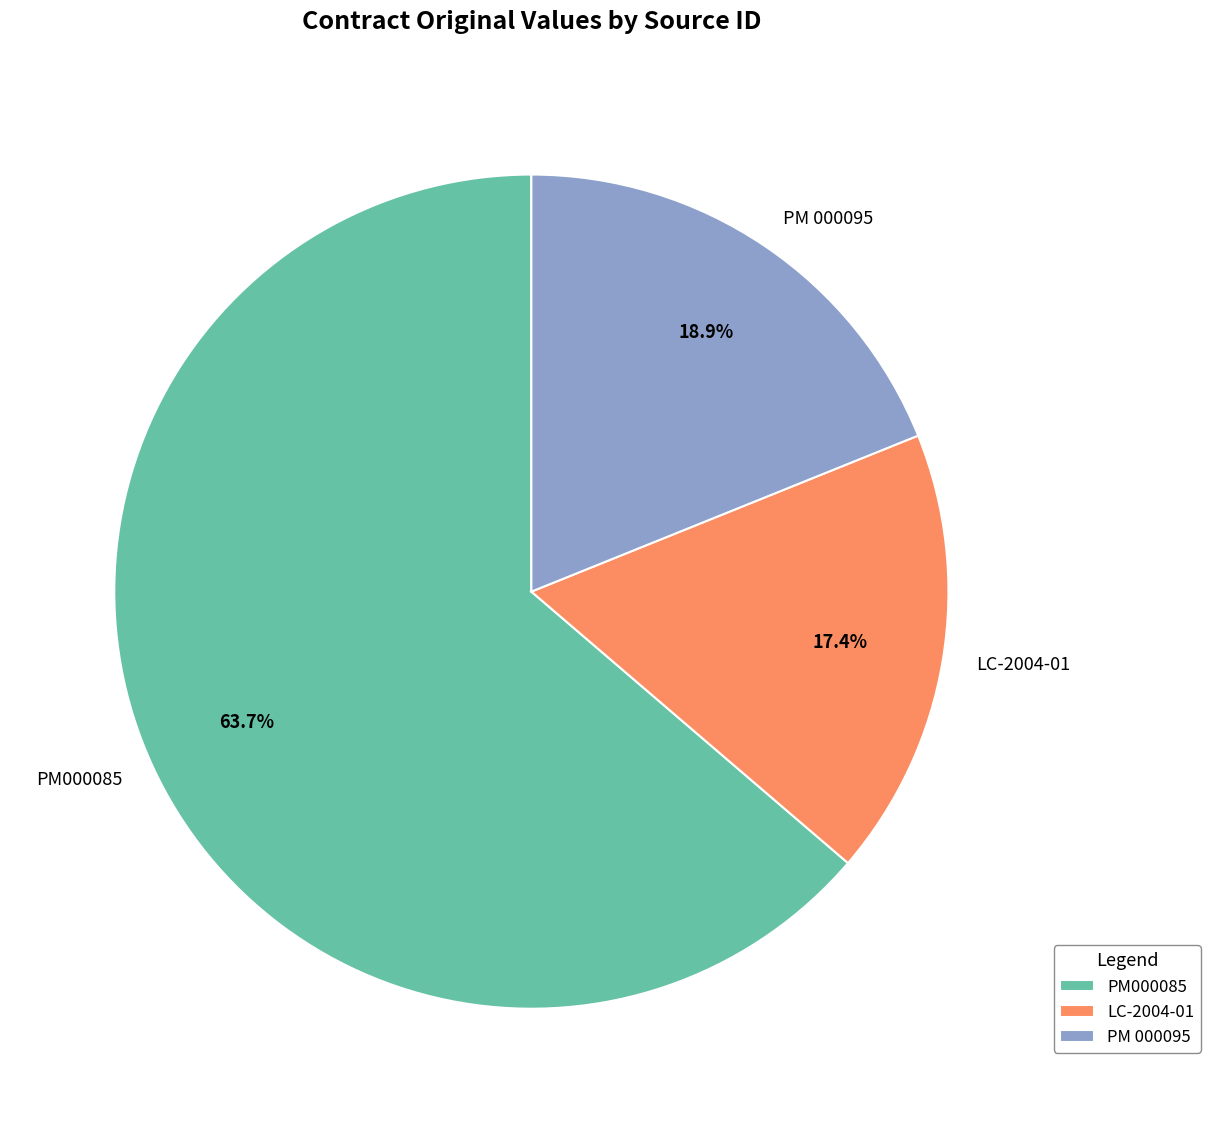

Which has a higher value, LC-2004-01 or PM 000095?

PM 000095